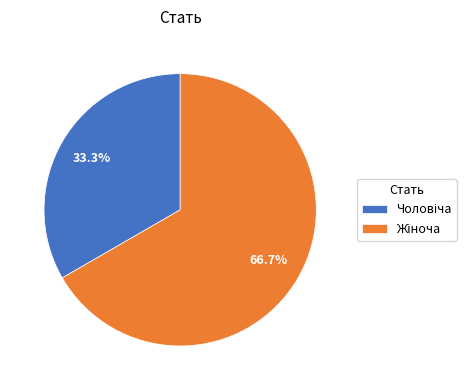

To the nearest percent, what is the difference between the largest and smallest slice percentages?

33%